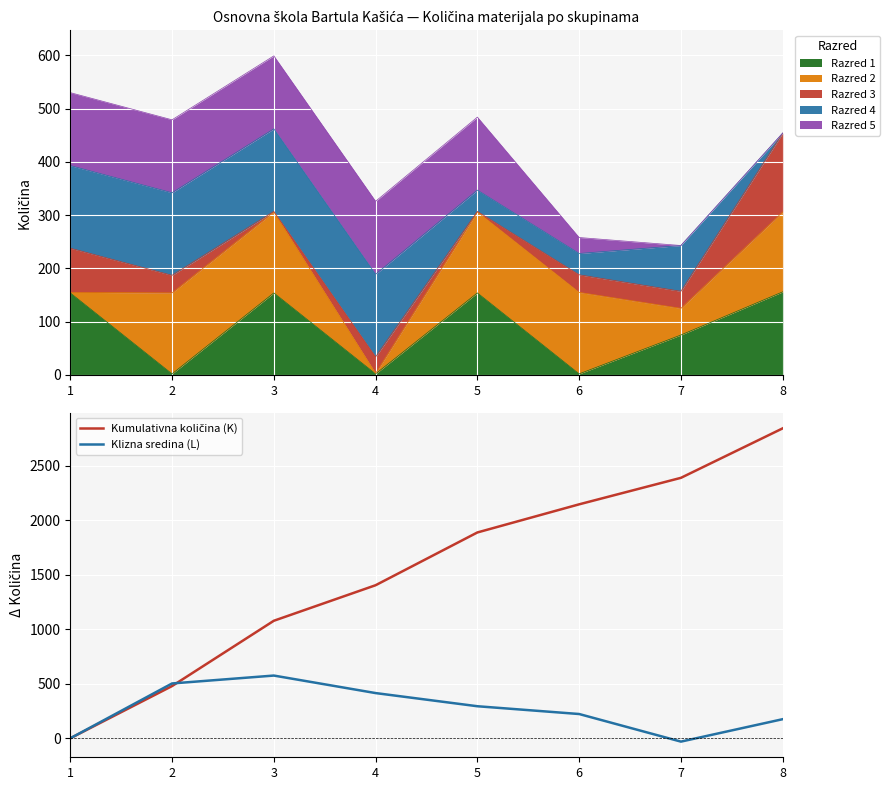

At how many categories does at least one series exceed 2124?

3